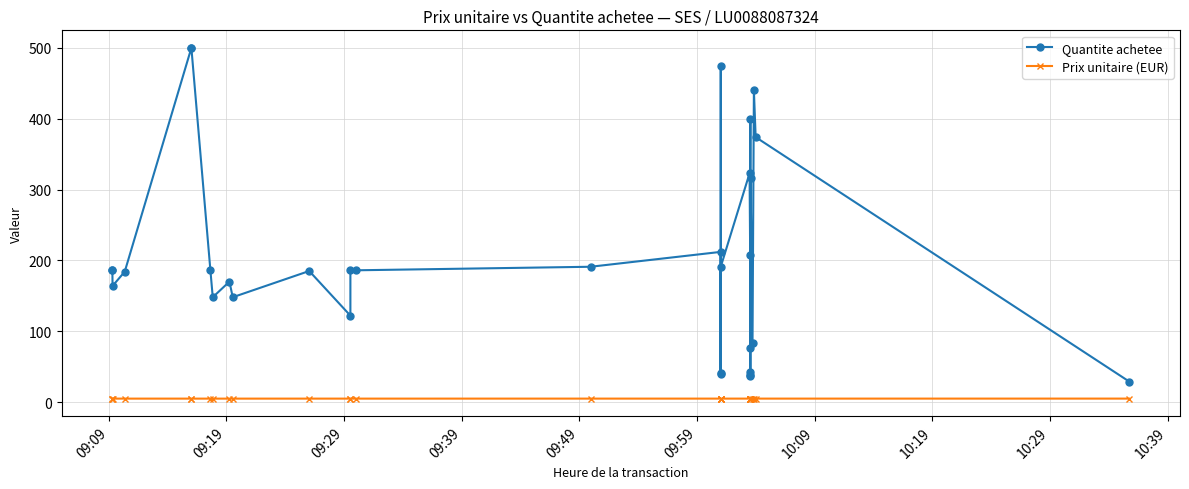

Which series has the largest total across all categories?

Quantite achetee